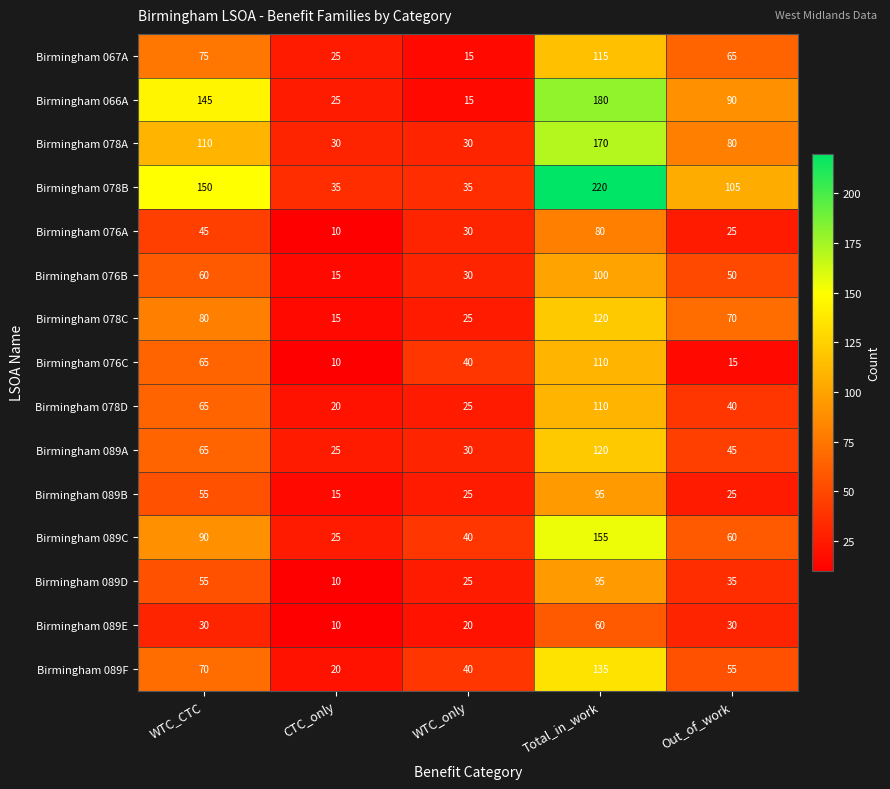

Between Total_in_work and Out_of_work, which series saw the biggest shift?

Birmingham 078B